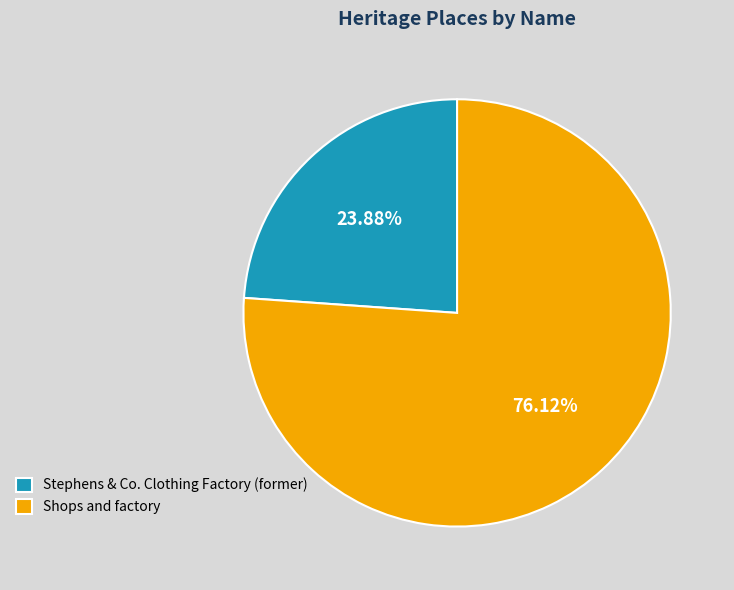

How many slices are in this pie chart?

2